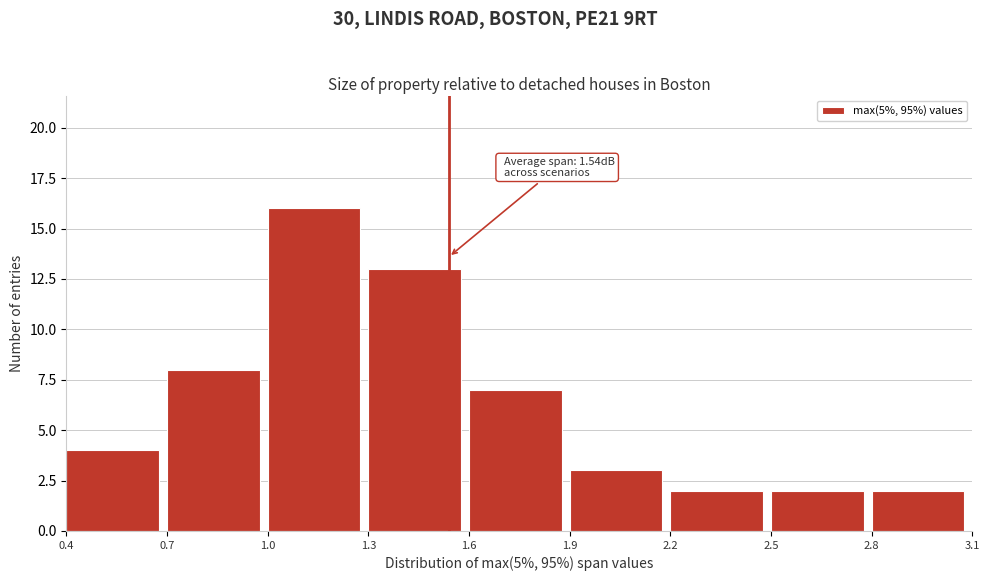

Which range on the x-axis has the tallest bar?

1.0 to 1.3